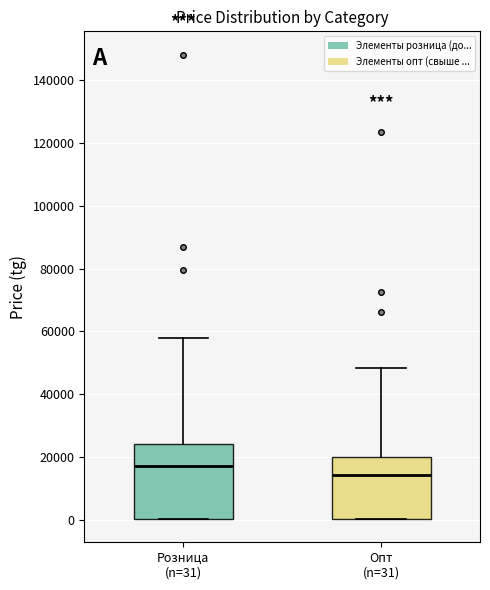

Reading left to right, read every box against the y-axis: the position of its median line, the range the box covers, and the ends of its whiskers. The values are not printed on the chart, so give them approximately, as read against the axis.

Розница (n=31): median 18000, box 0 to 24000, whiskers 0 to 58000
Опт (n=31): median 14000, box 0 to 20000, whiskers 0 to 48000